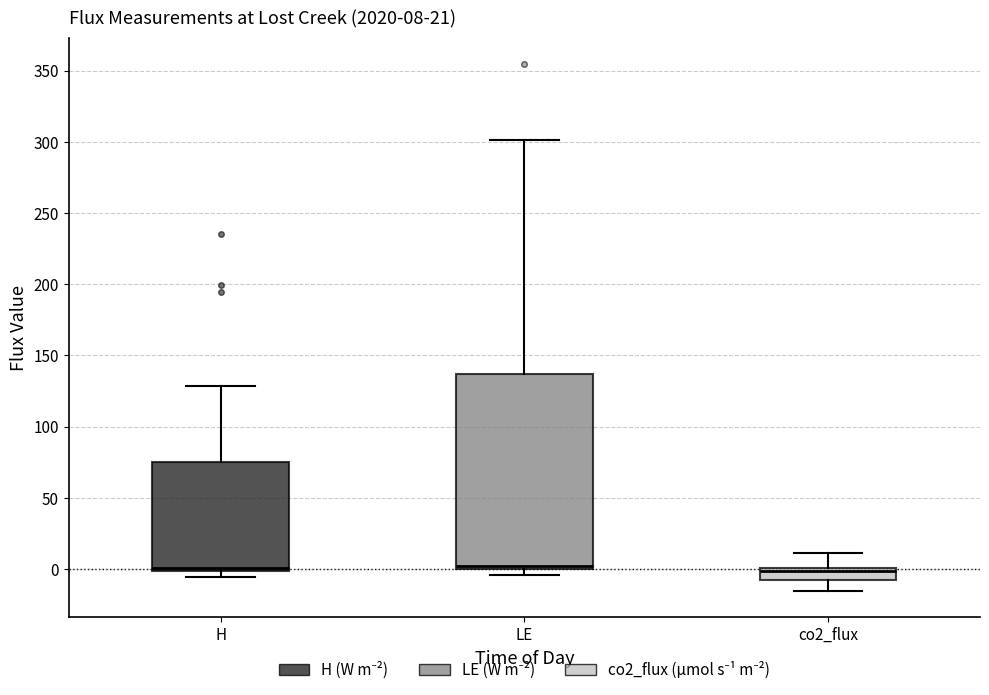

Comparing the boxes themselves (not the whiskers), which one is the tallest?

LE